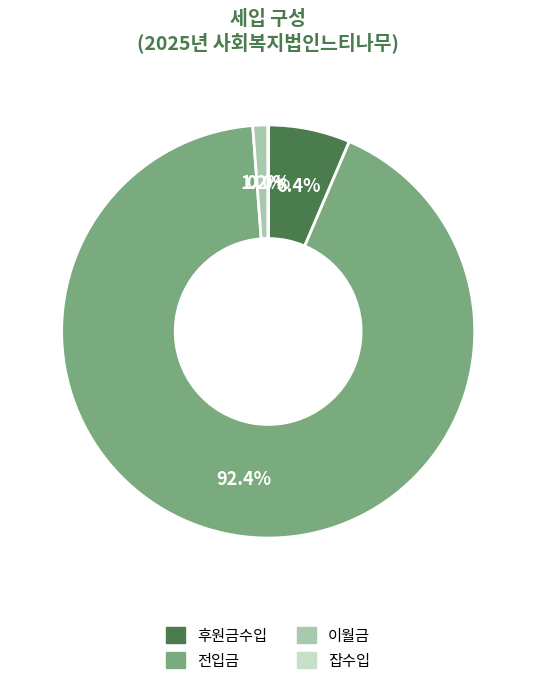

What is the ratio of the value at 전입금 to the value at 후원금수입?

14.4